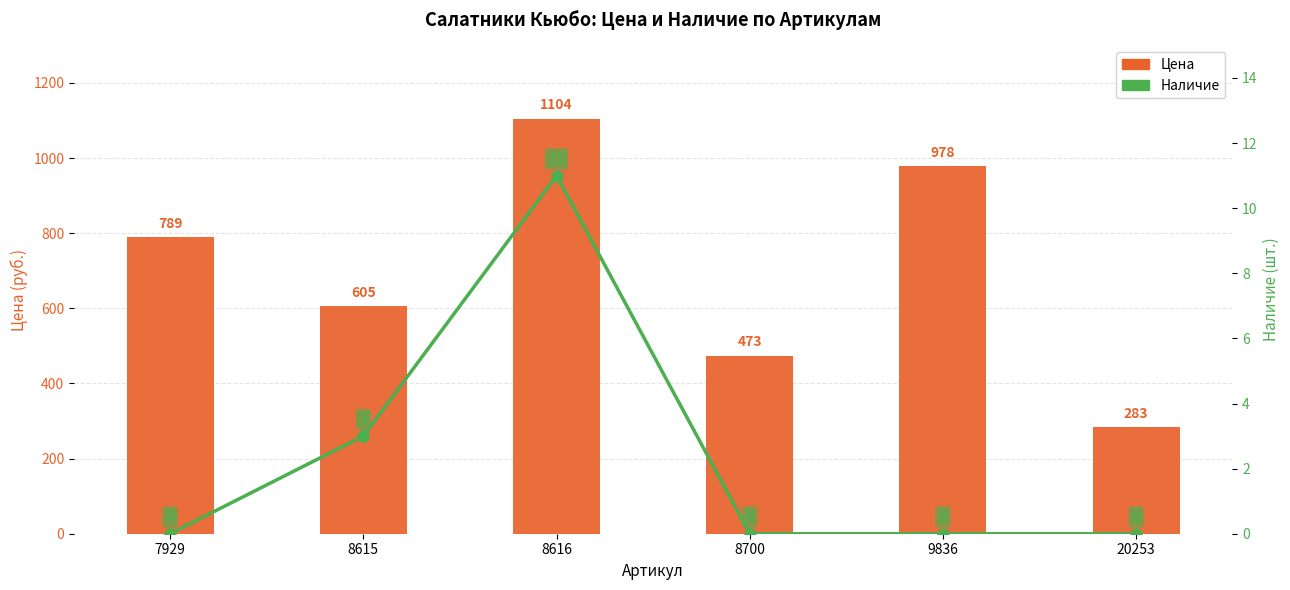

The value of Цена at 9836 is 1396. True or false?

False